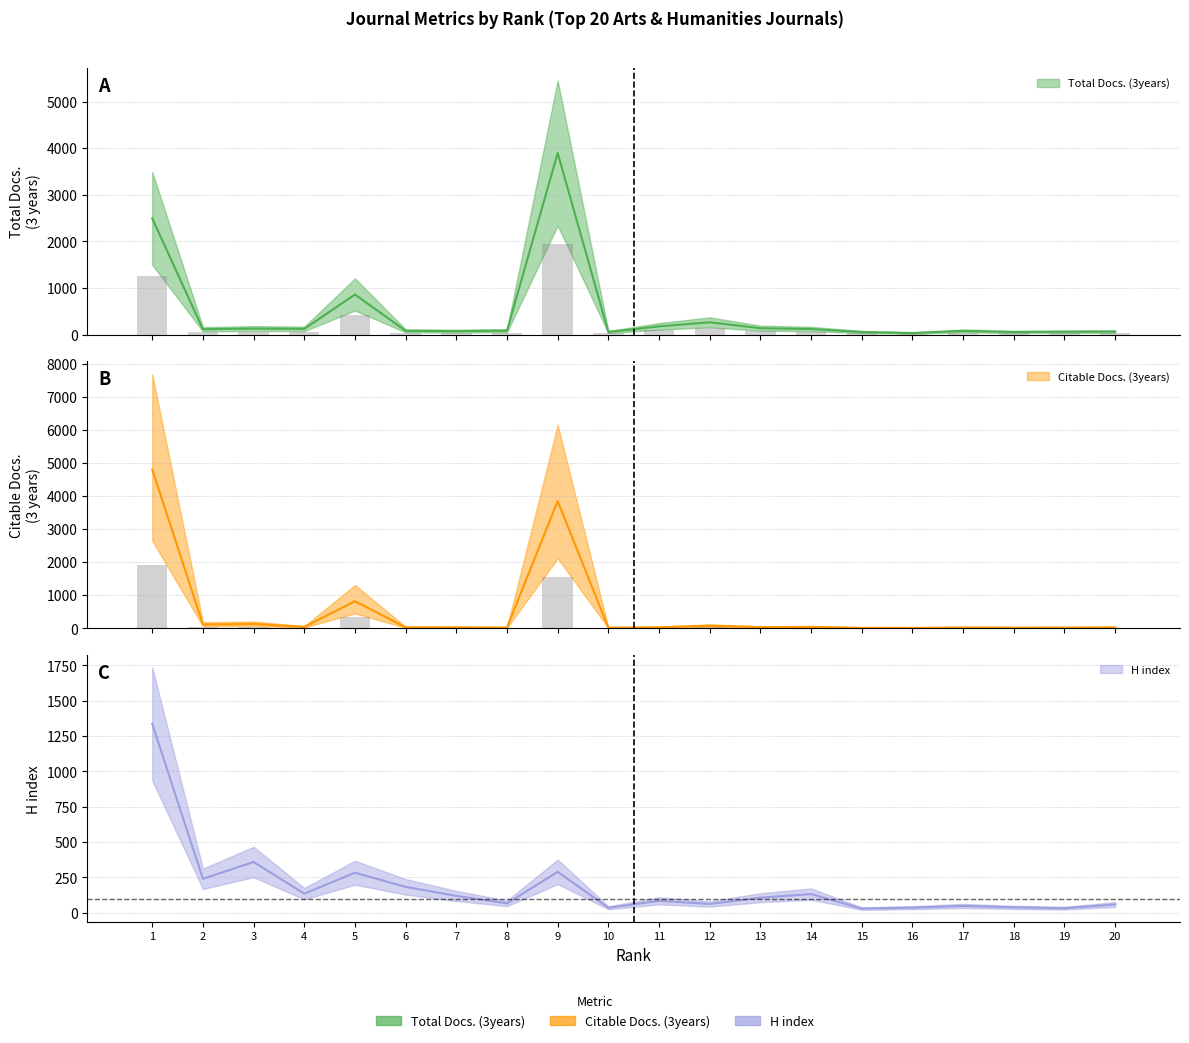

The H index series shows 188 at 13. True or false?

False